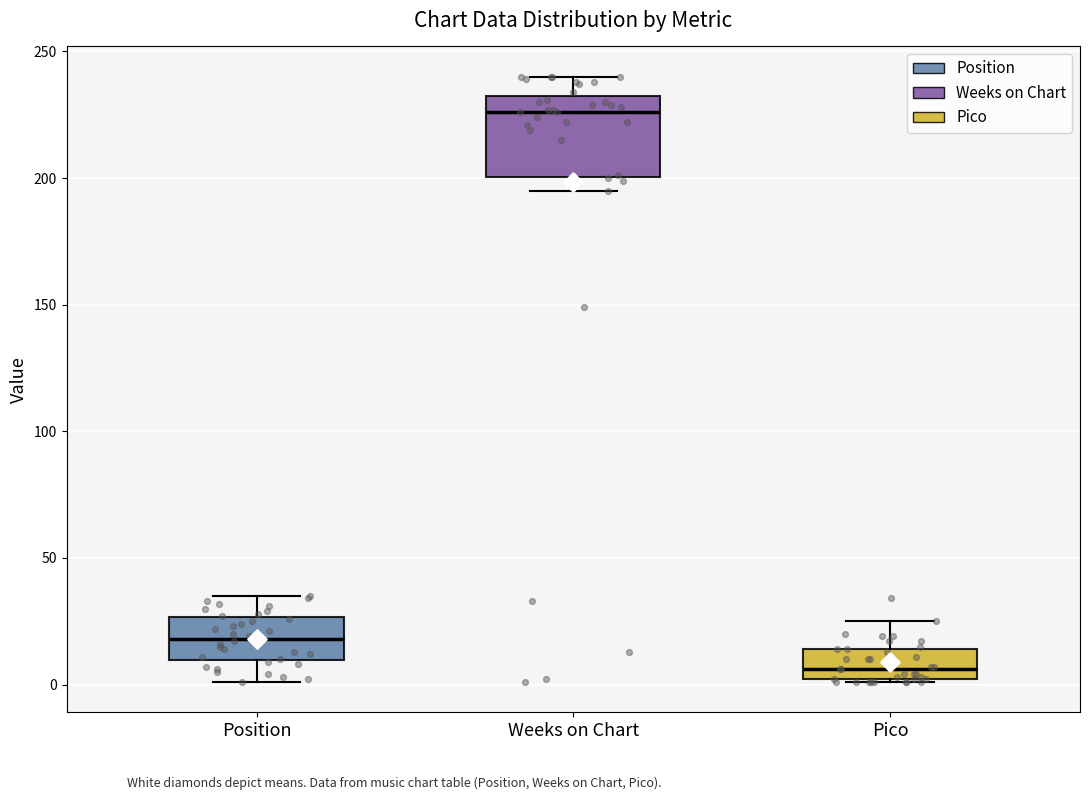

Which box is the tallest, from its lower edge to its upper edge?

Weeks on Chart